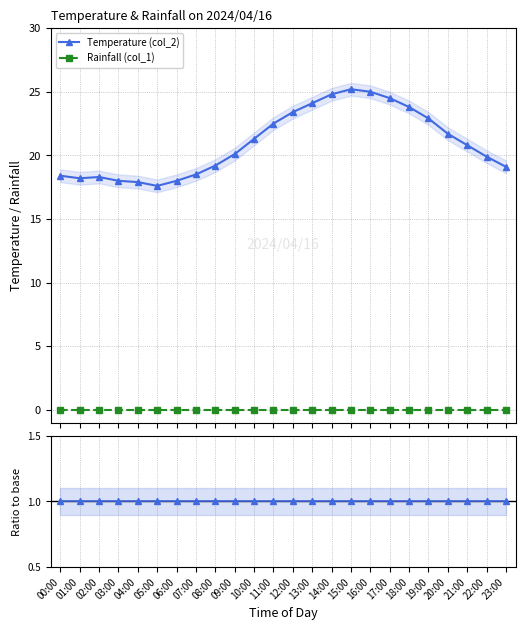

Between 06:00 and 19:00, which series saw the biggest shift?

Temperature (col_2)